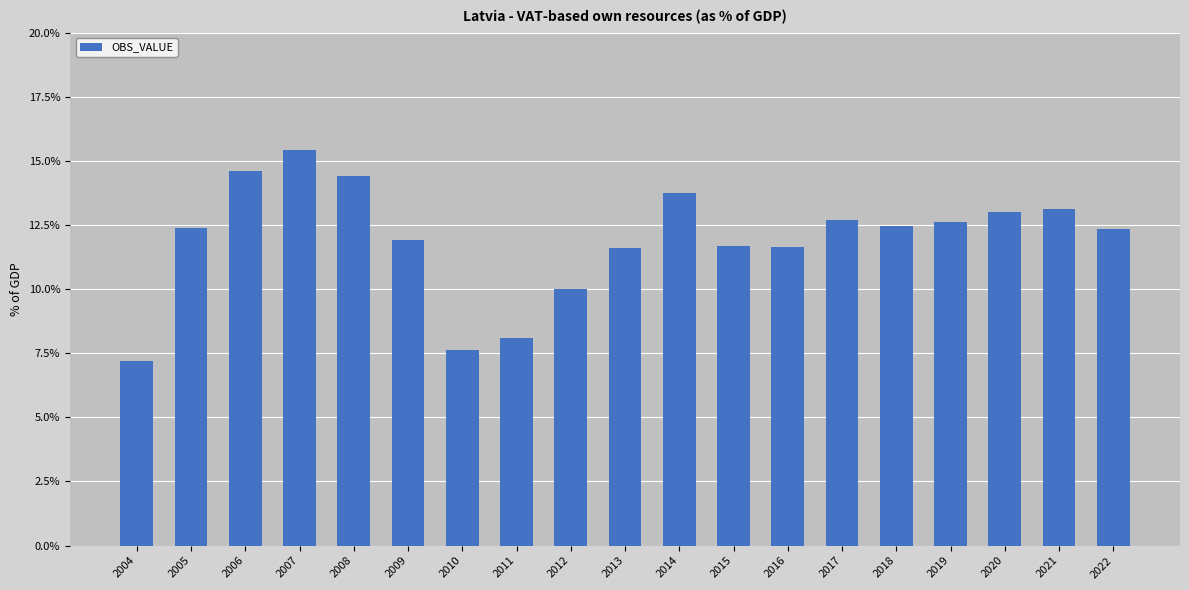

Are the bars horizontal?

No